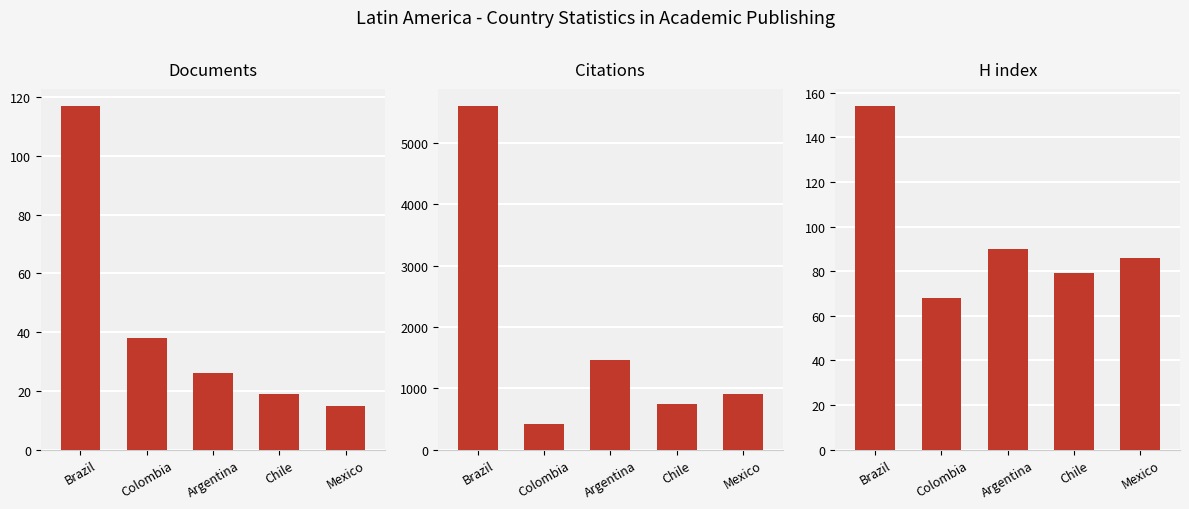

At how many categories does at least one series exceed 2802?

1